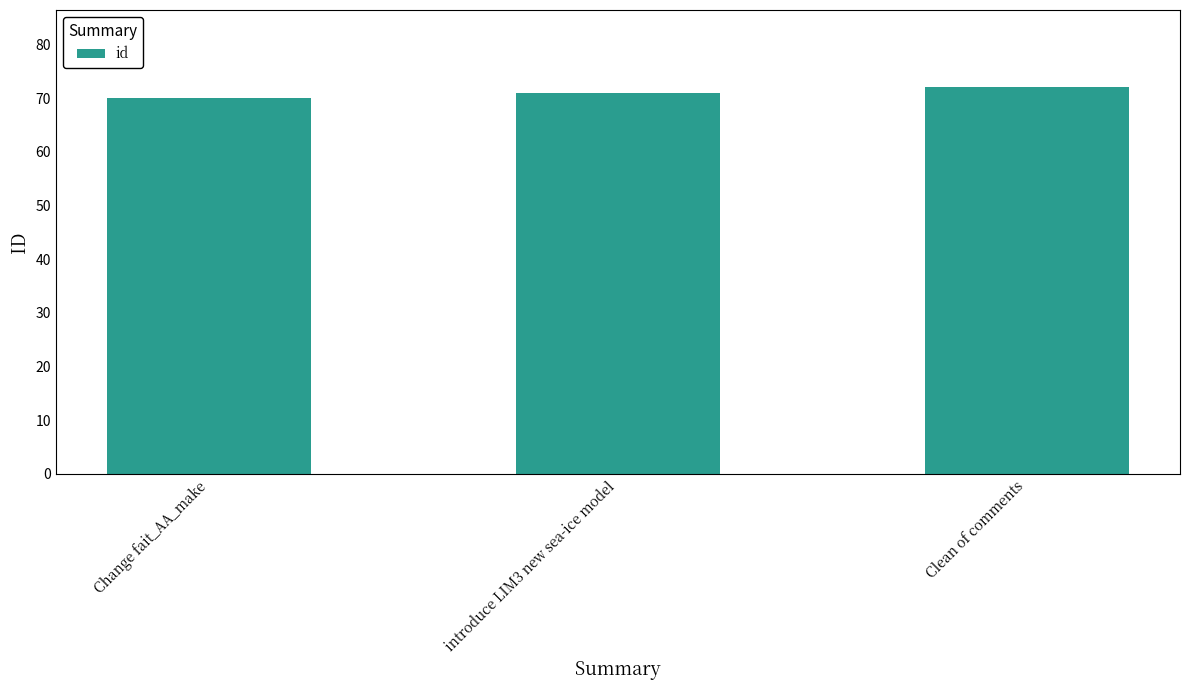

Approximately how many times larger is the value at introduce LIM3 new sea-ice model compared to Clean of comments?

1.0